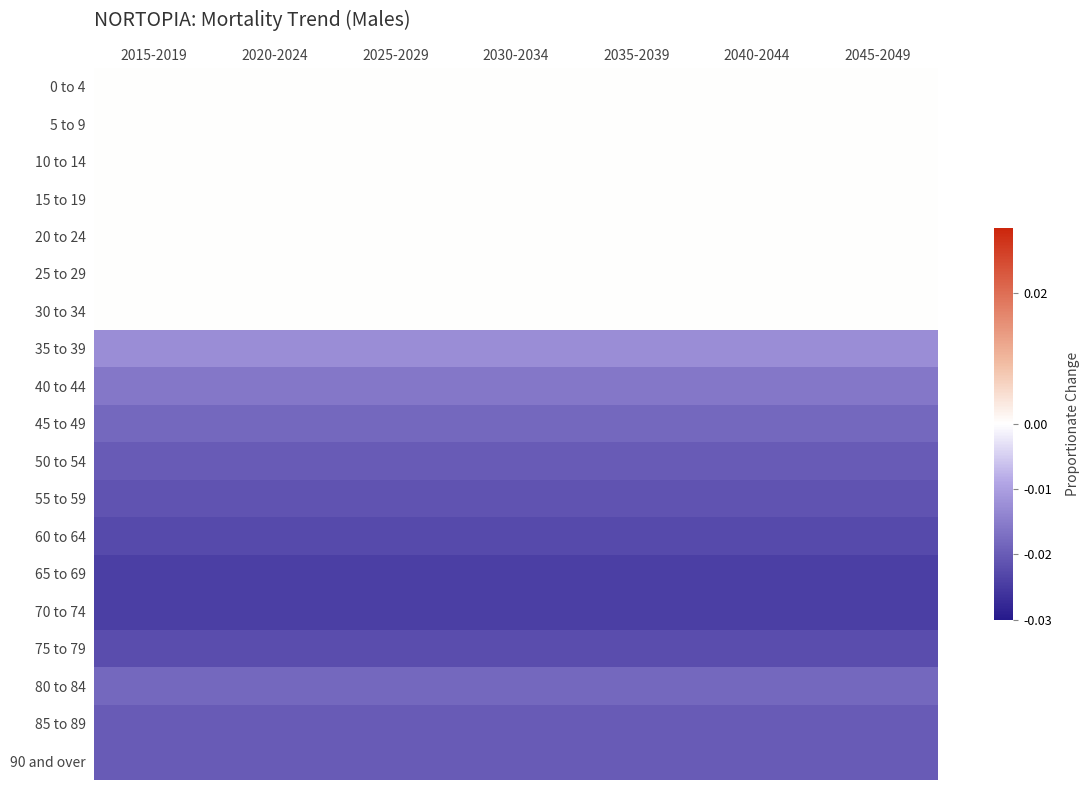

At which category does the chart reach its minimum across all series?

2015-2019